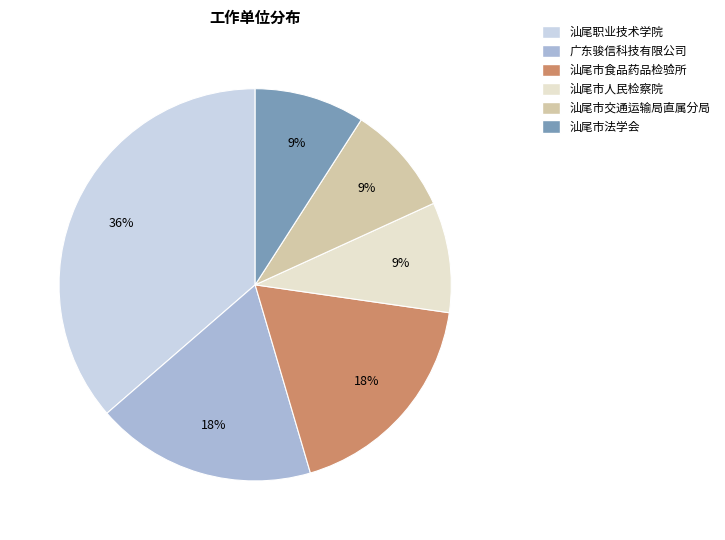

What is the ratio of the value at 广东骏信科技有限公司 to the value at 汕尾市法学会?

2.0